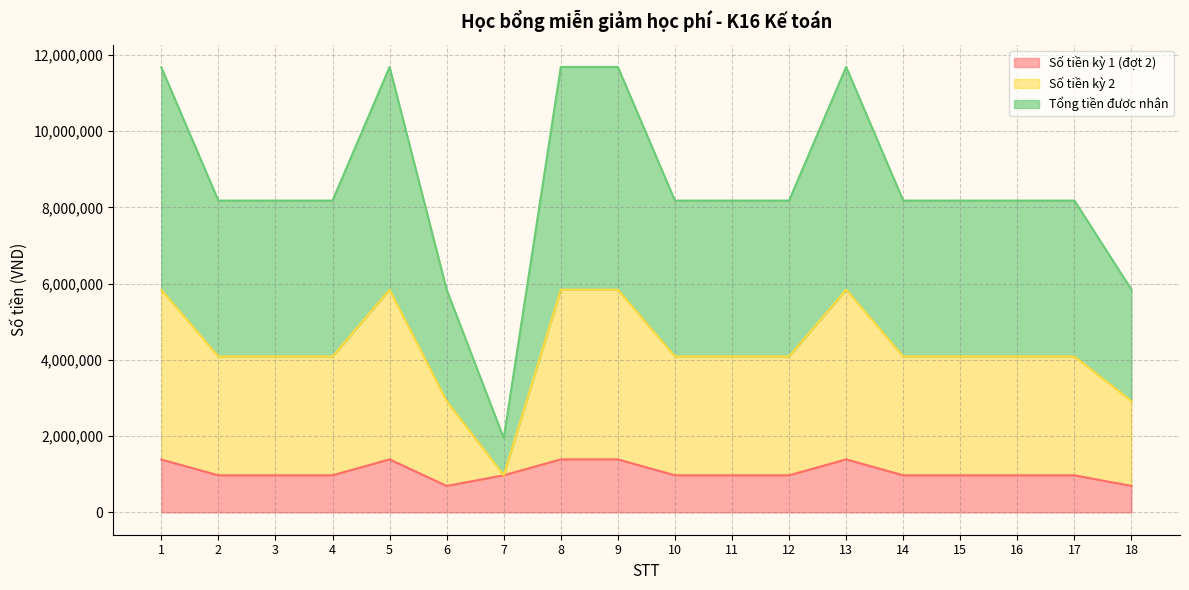

At which category does Số tiền kỳ 1 (đợt 2) reach its first local peak?

5